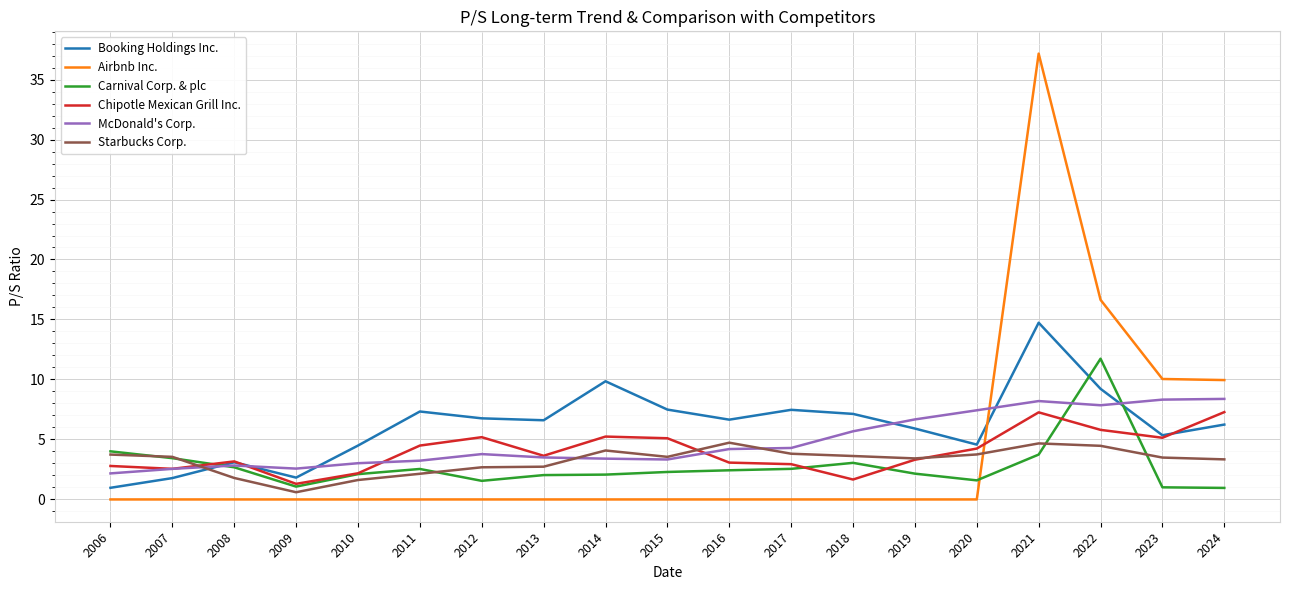

Is the value of Starbucks Corp. at 2016 greater than the value of Booking Holdings Inc. at 2009?

Yes